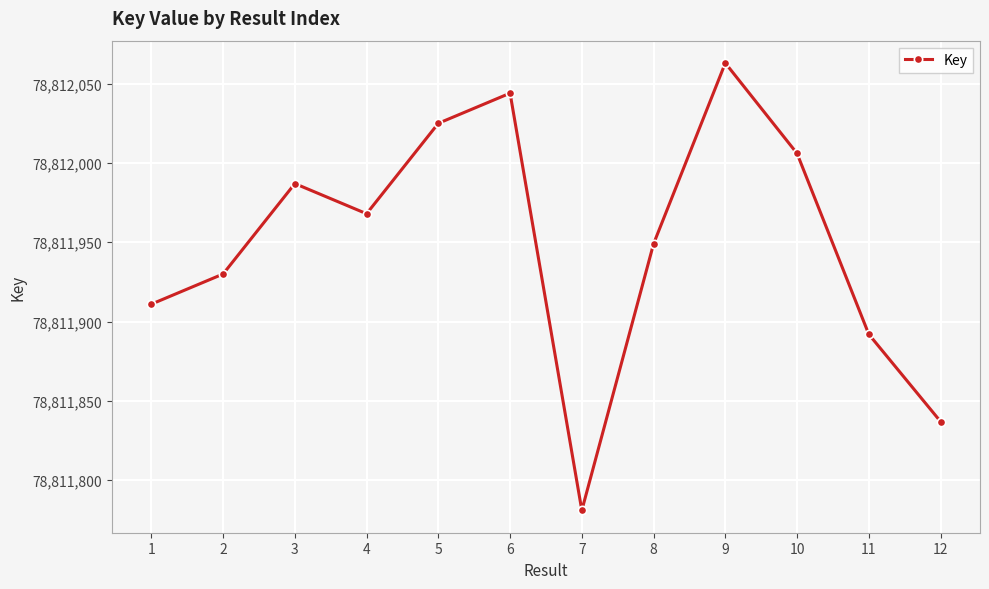

How many interior local valleys (lower than both neighbors) does the data have?

2